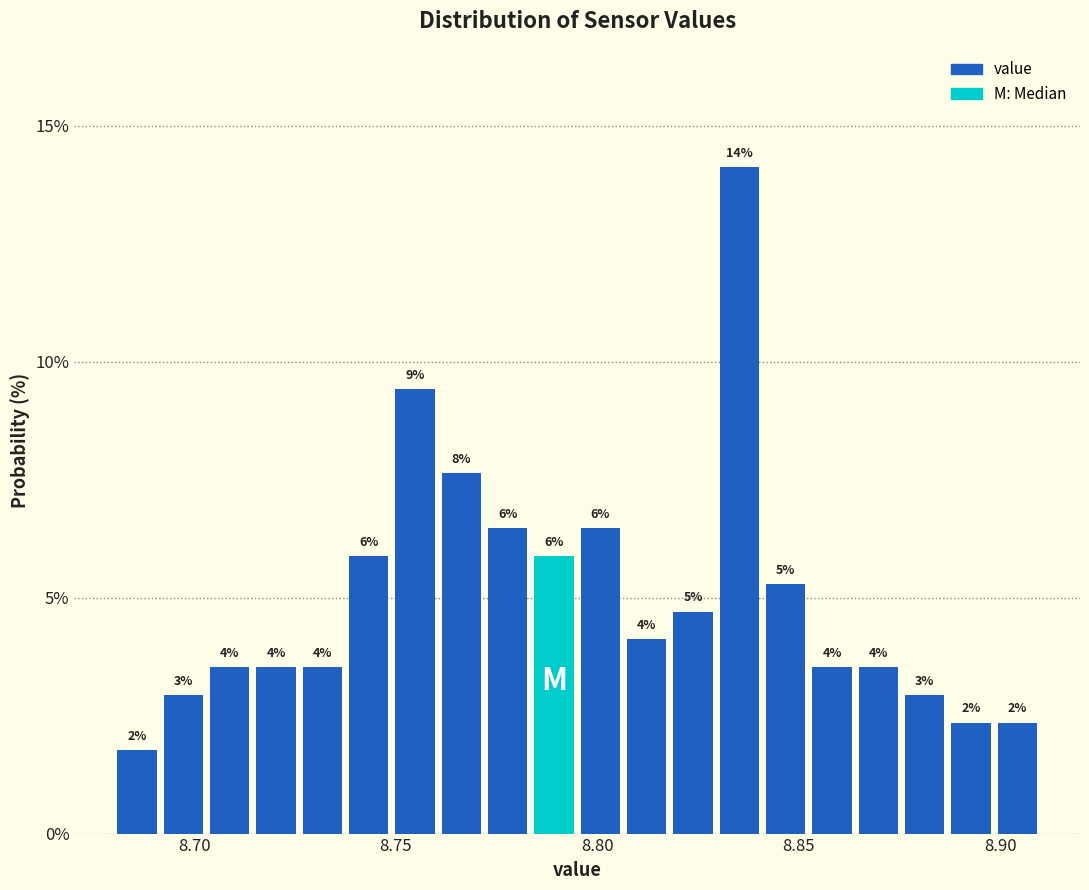

Read against the x-axis, roughly where is the centre of the tallest bar?

8.835